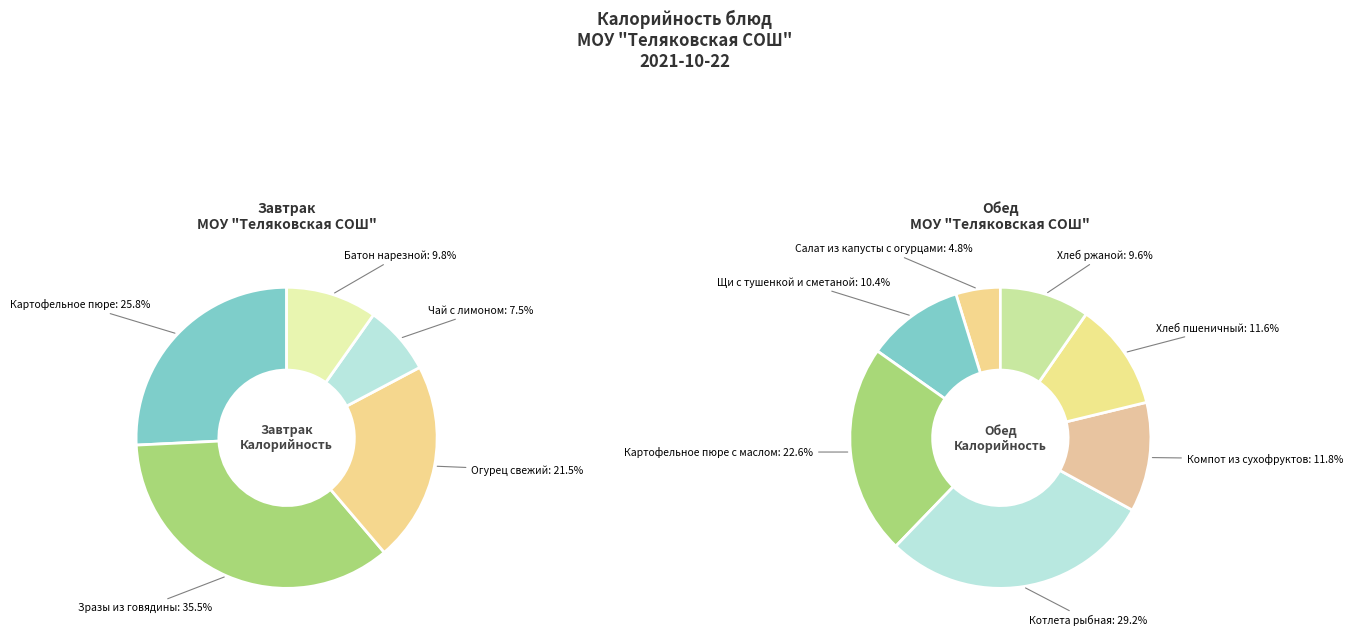

Which category has the smallest portion of the pie?

Салат из капусты с огурцами